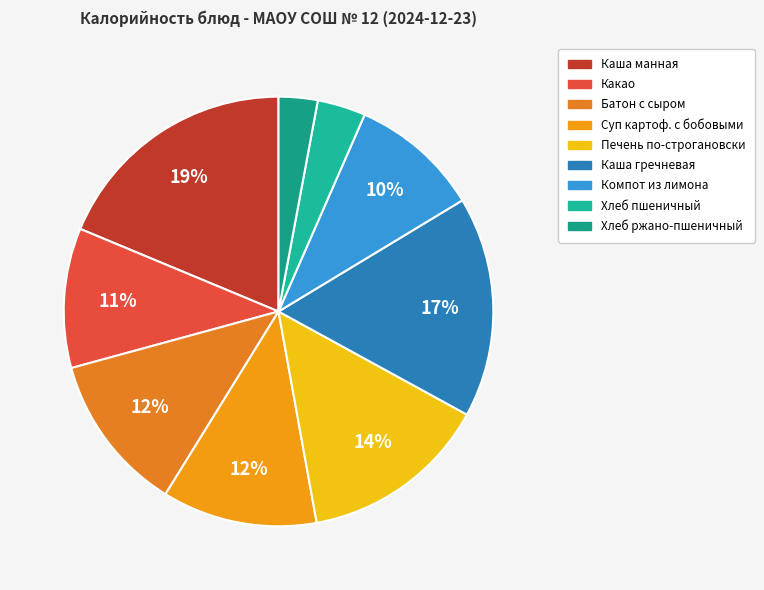

How many slices are in this pie chart?

9